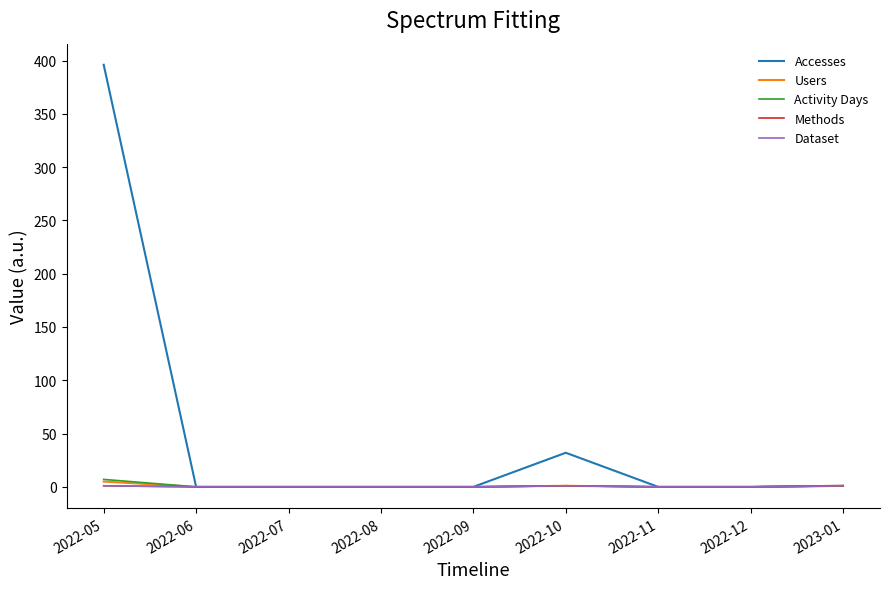

What is the difference between the second highest and minimum values in the Methods series?

1